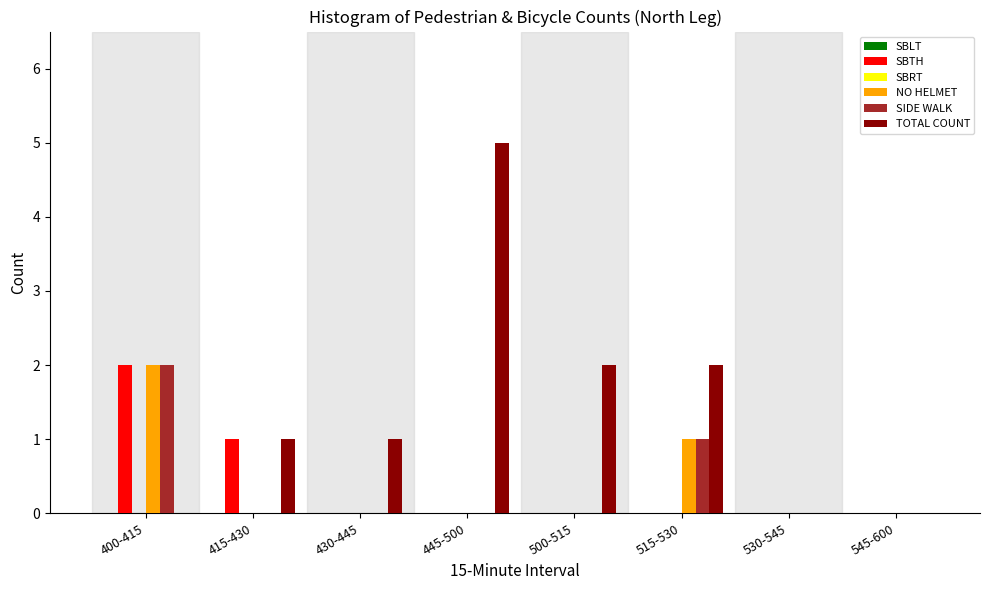

At which category does the chart reach its peak across all series?

445-500